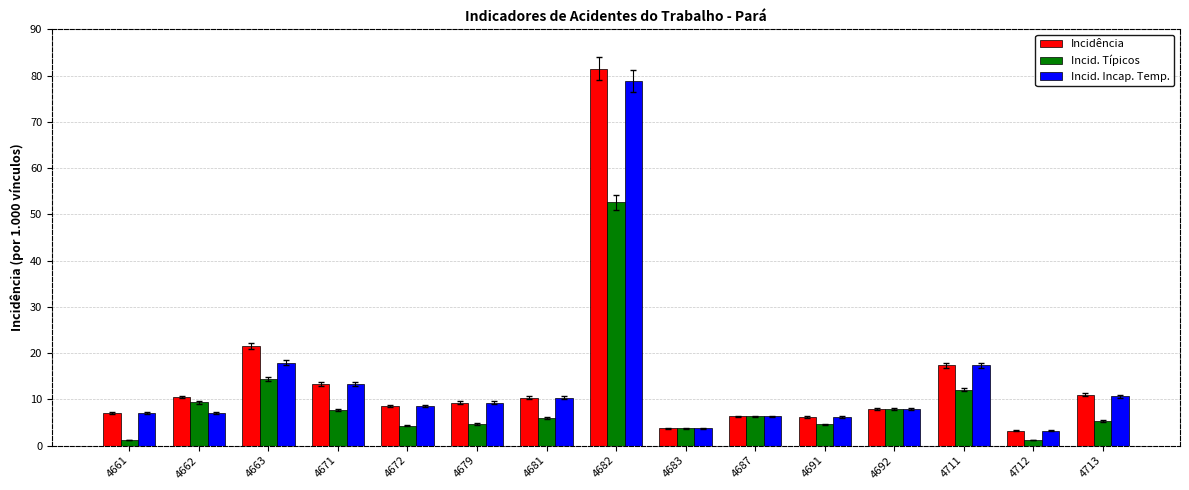

What is the value of the Incidência bar at the 11th from the left?

6.2